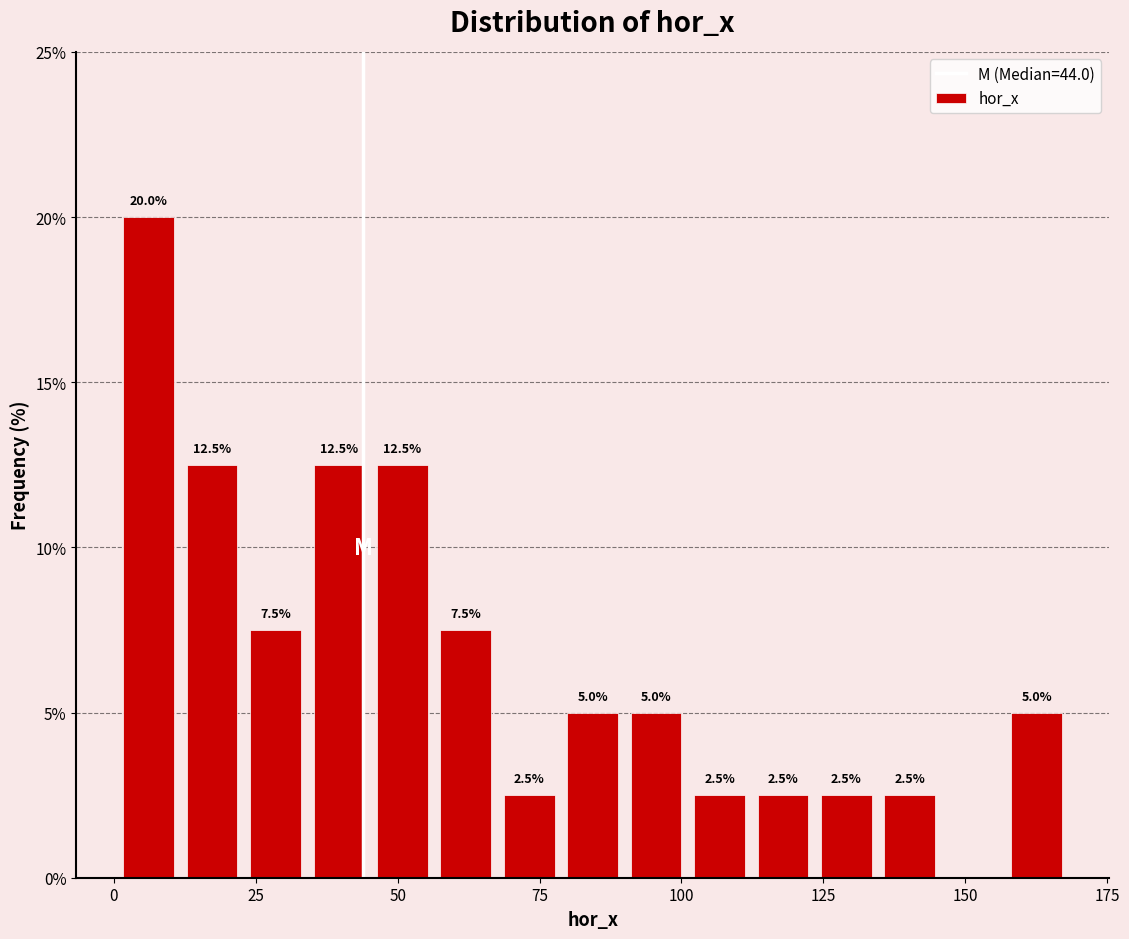

Around what value on the x-axis is the tallest bar? Give the approximate position of its centre, as read against the axis.

5